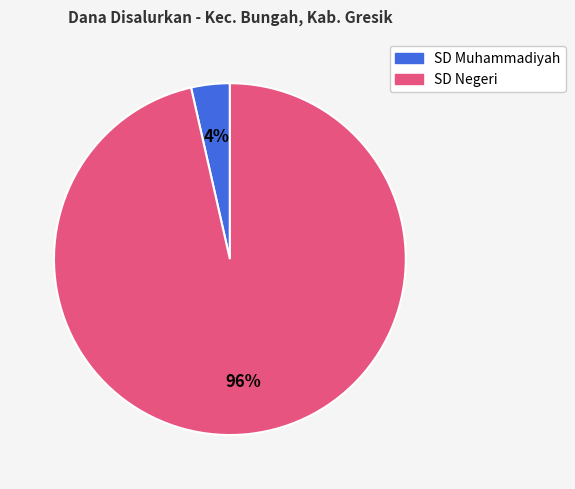

Is there a majority slice in this chart?

Yes